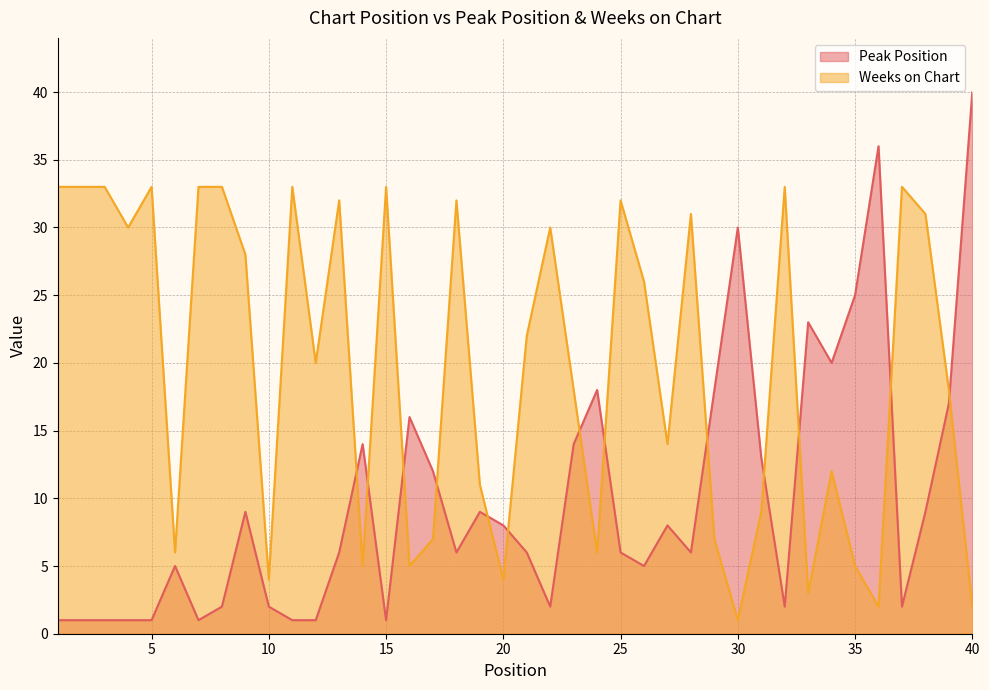

Which series has the widest spread of values?

Peak Position